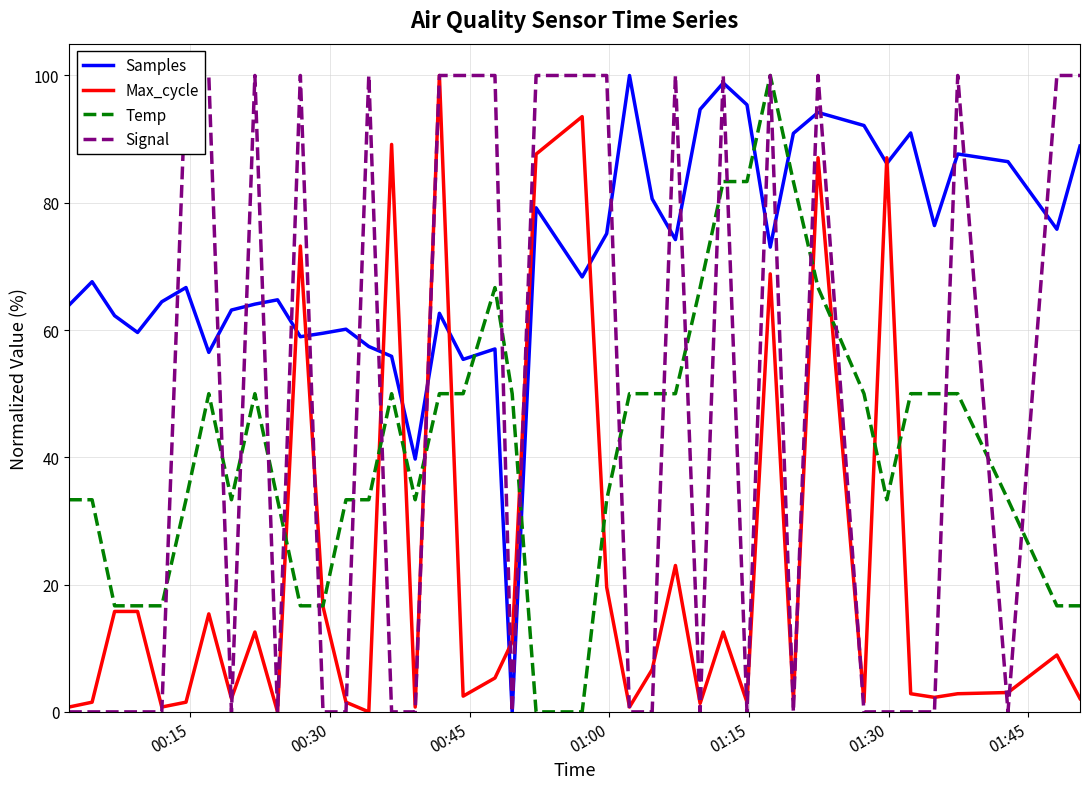

How many intersections are there between Temp and Samples?

4